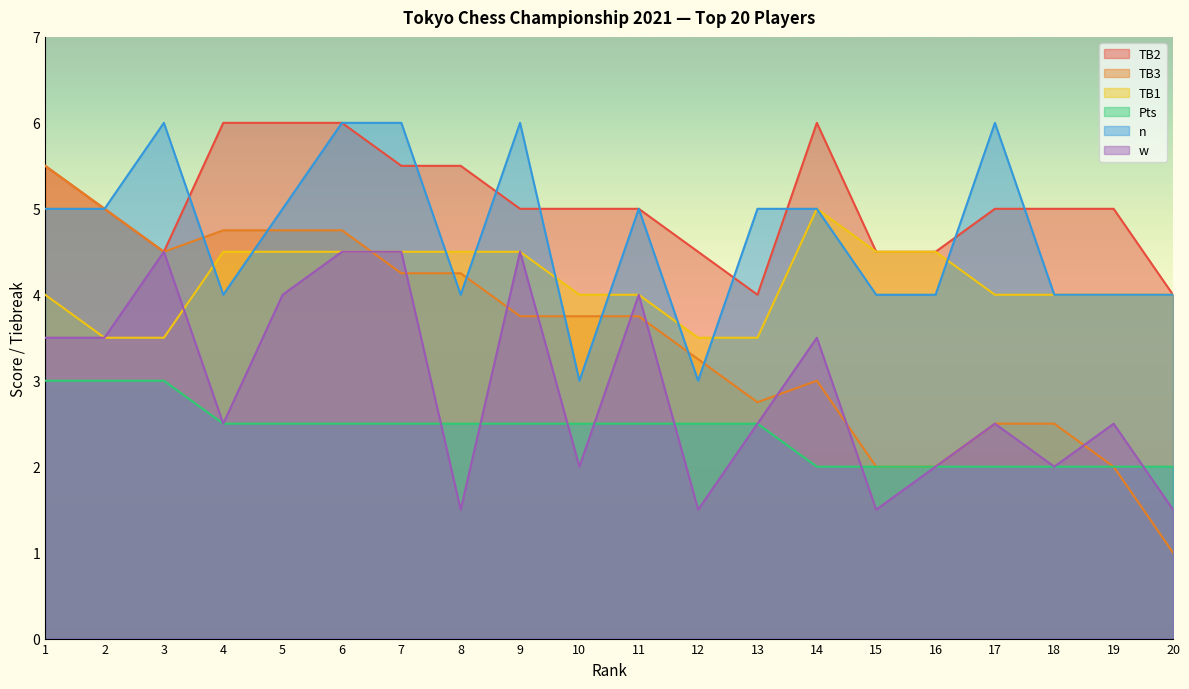

How many interior local valleys does the n series have?

4